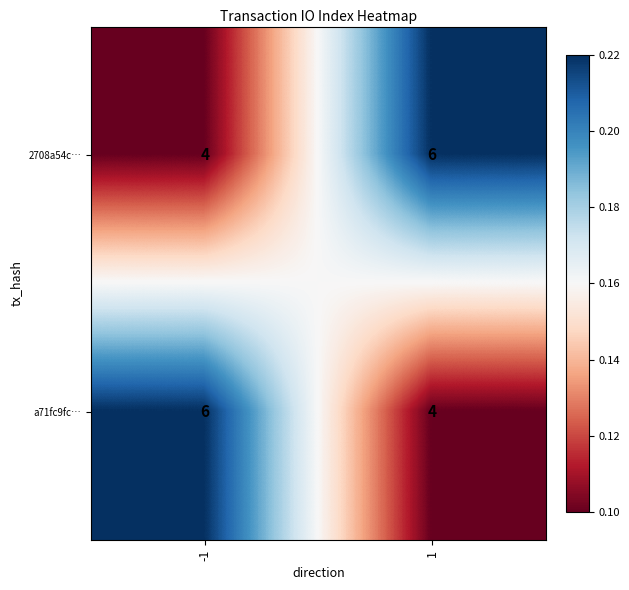

True or false: 2708a54c… has a value of 6 at 1.

True